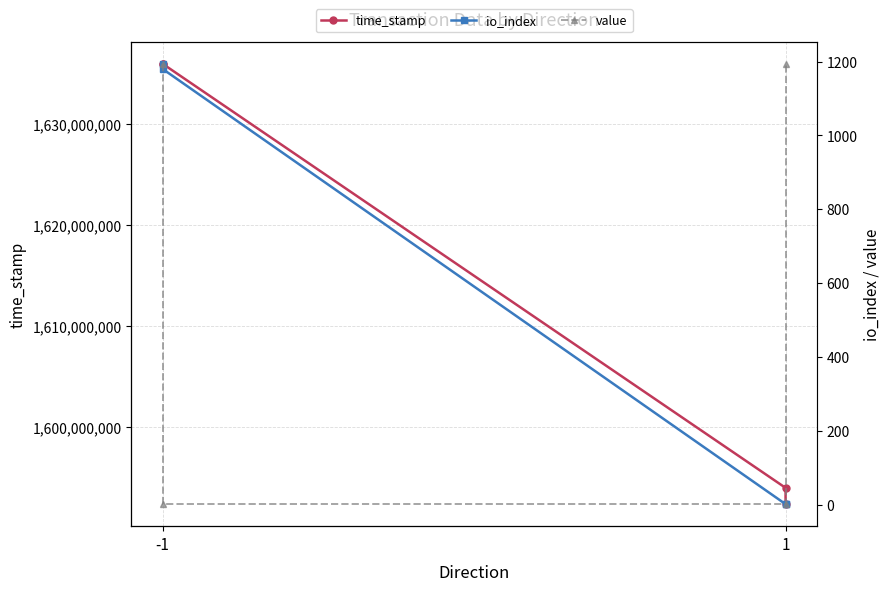

Does the chart display data point markers on the line(s)?

Yes